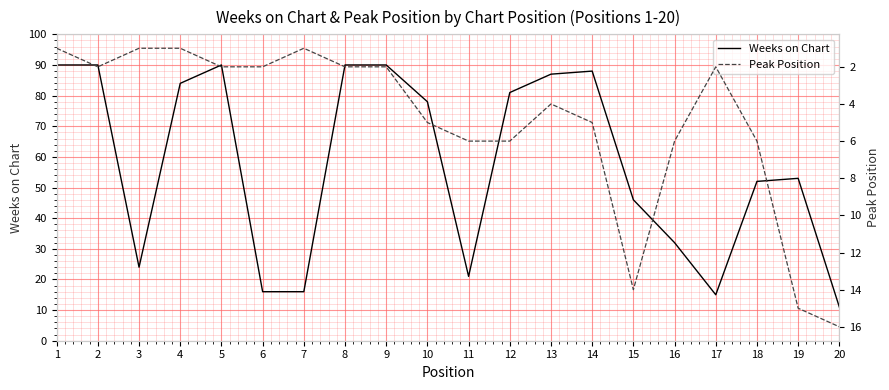

What is the difference between the maximum and minimum values in the Peak Position series?

15